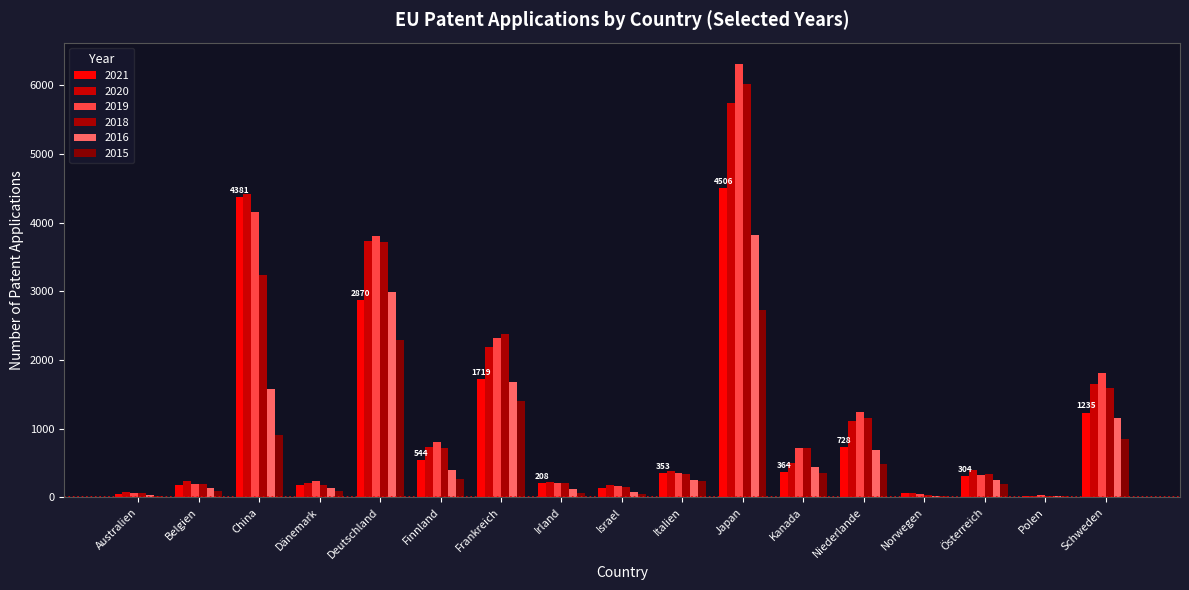

How many data points does each series have?

17